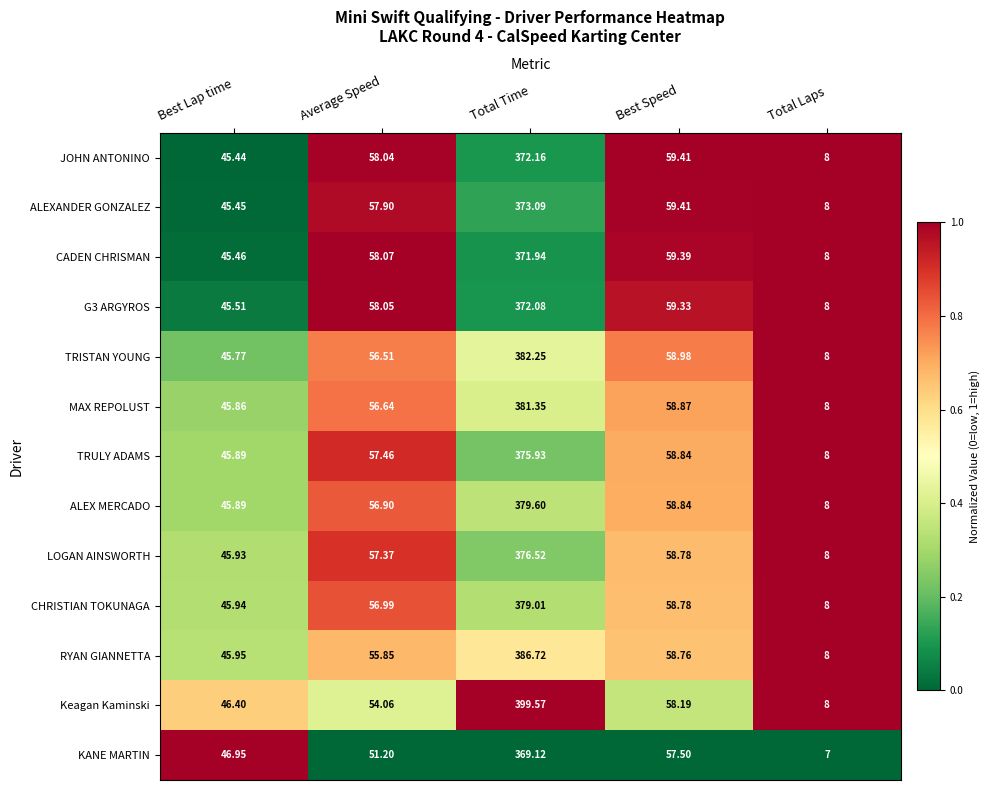

At which label is JOHN ANTONINO closest to 190?

Best Speed